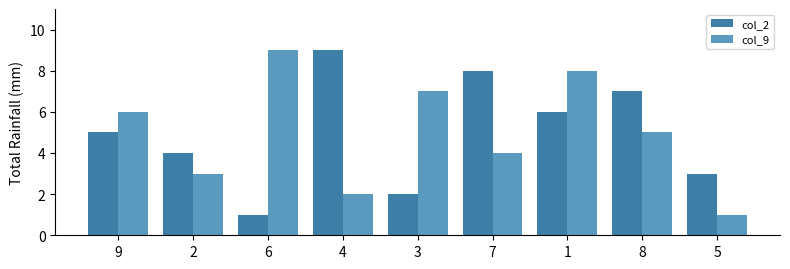

What is the total value across all series at 5?

4